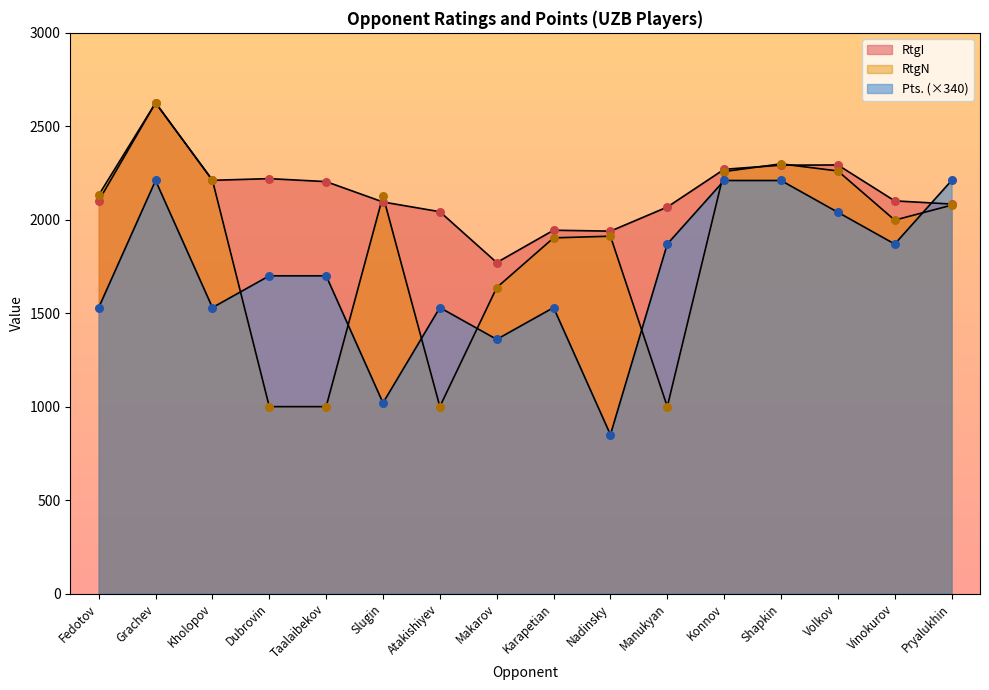

Which series contains the lowest Y value?

Pts.